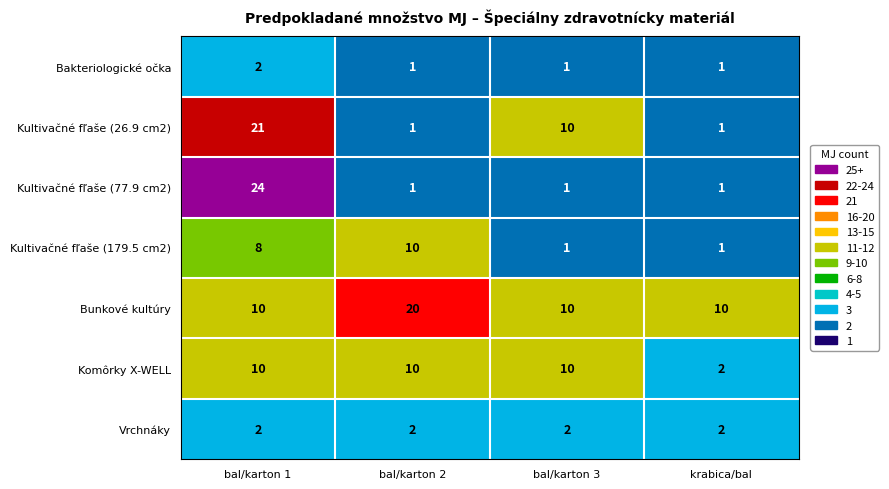

What is the total value across all series at krabica/bal?

18